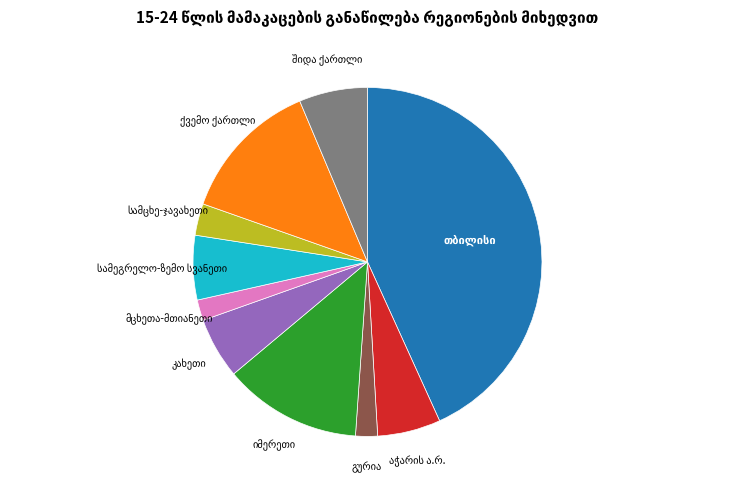

Is there any slice that represents more than half of the pie?

No